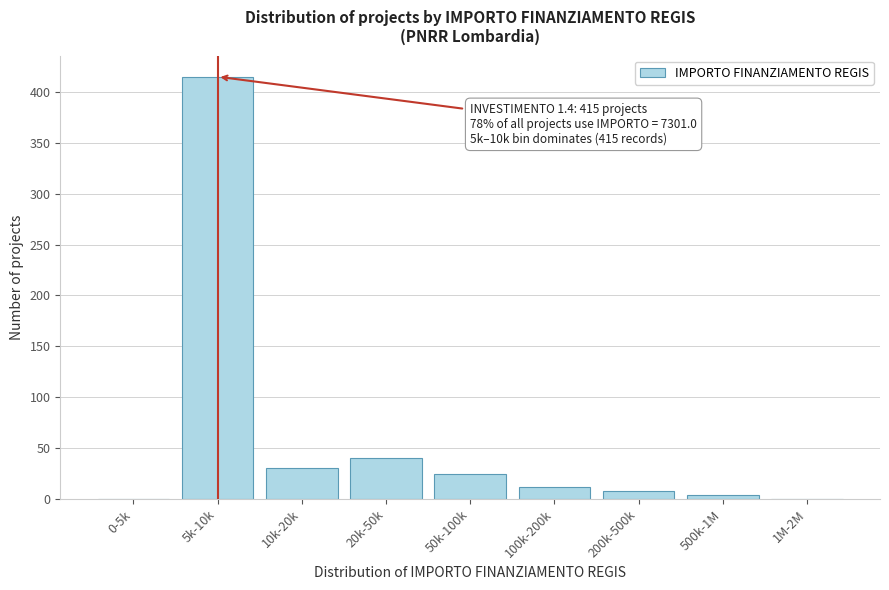

Reading left to right, extract all data points from this chart.

0-5k=0	5k-10k=415	10k-20k=30	20k-50k=40	50k-100k=25	100k-200k=12	200k-500k=8	500k-1M=4	1M-2M=0